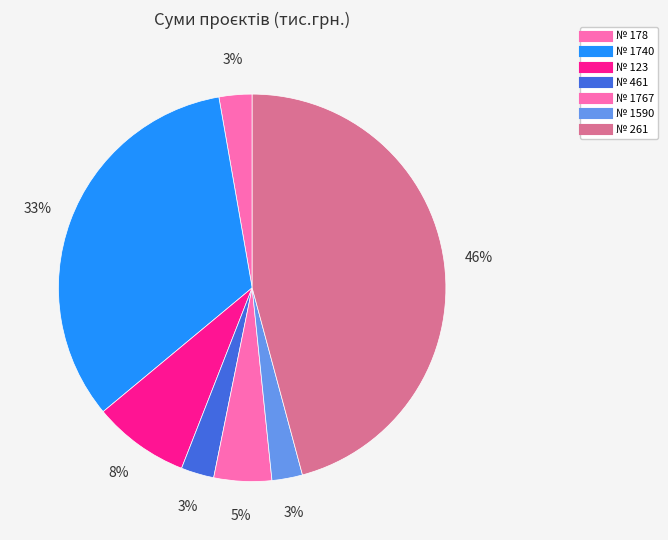

Is № 1740 the majority of the pie?

No